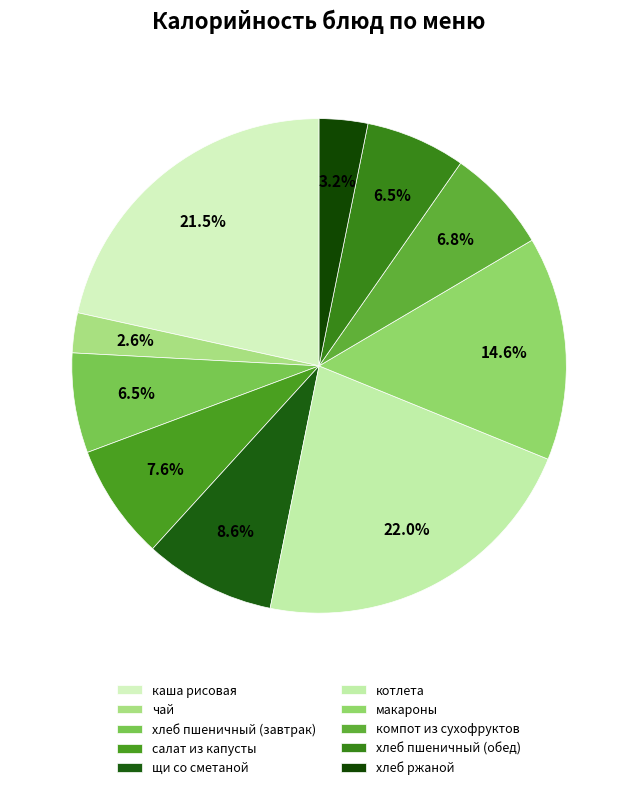

Count the number of slices in the pie.

10